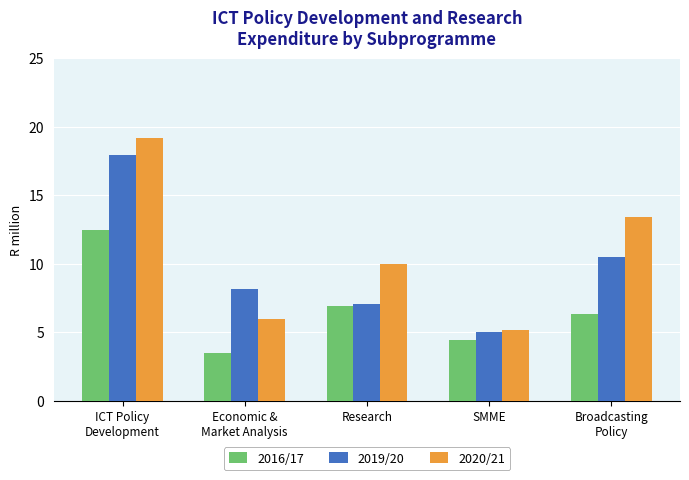

Is it true that 2019/20 equals 30.3 at ICT Policy
Development?

False